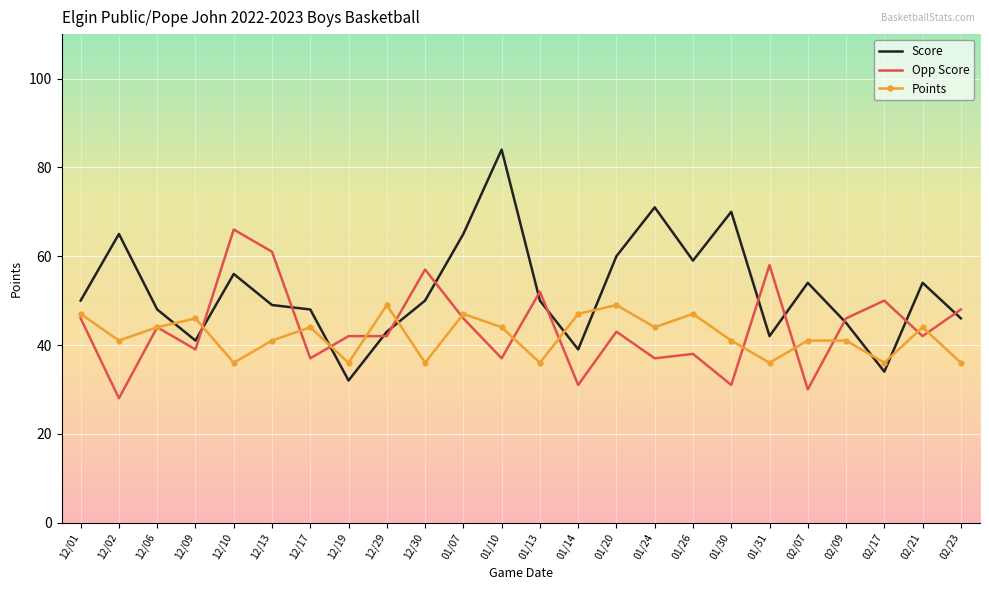

What value does the Points series have at 01/07, to the nearest 10?

50